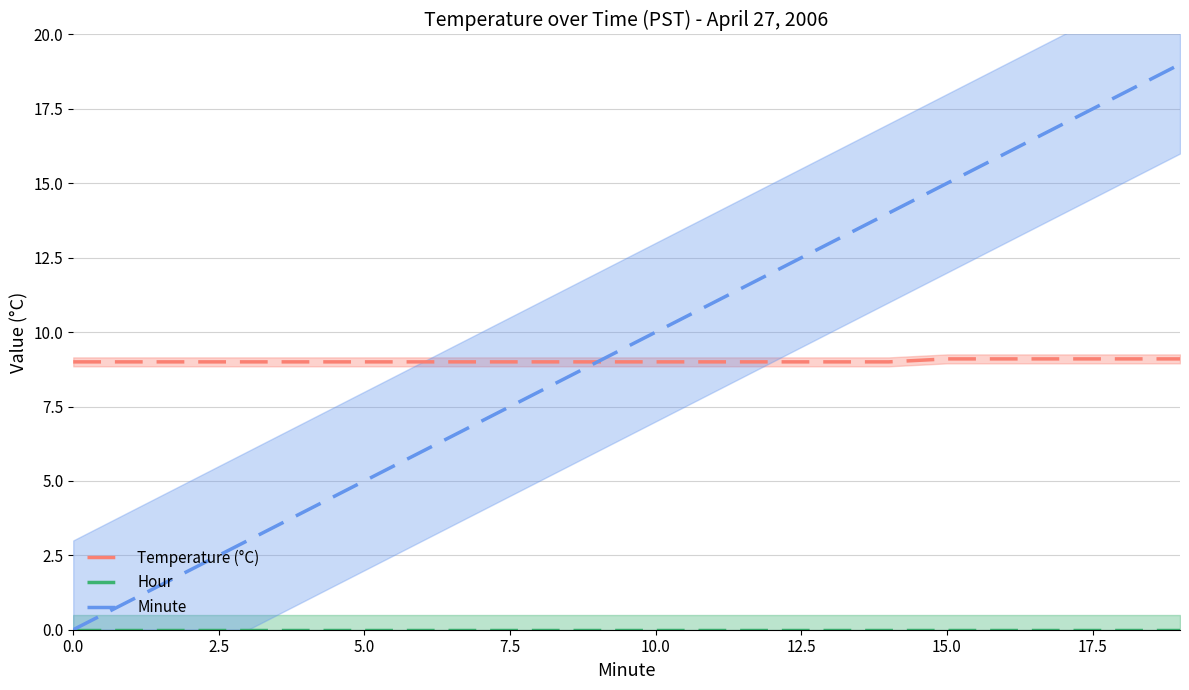

Does the chart display data point markers on the line(s)?

No